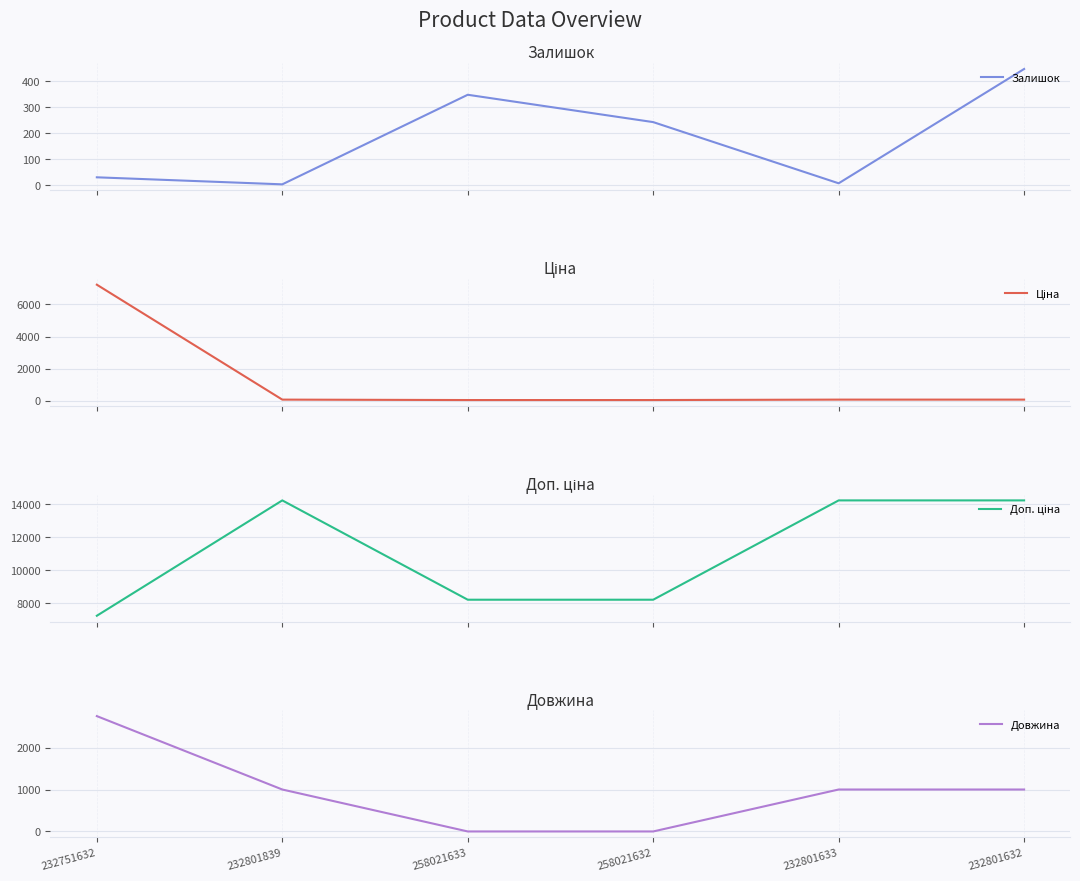

What is the label of the 3rd point from the right?

258021632